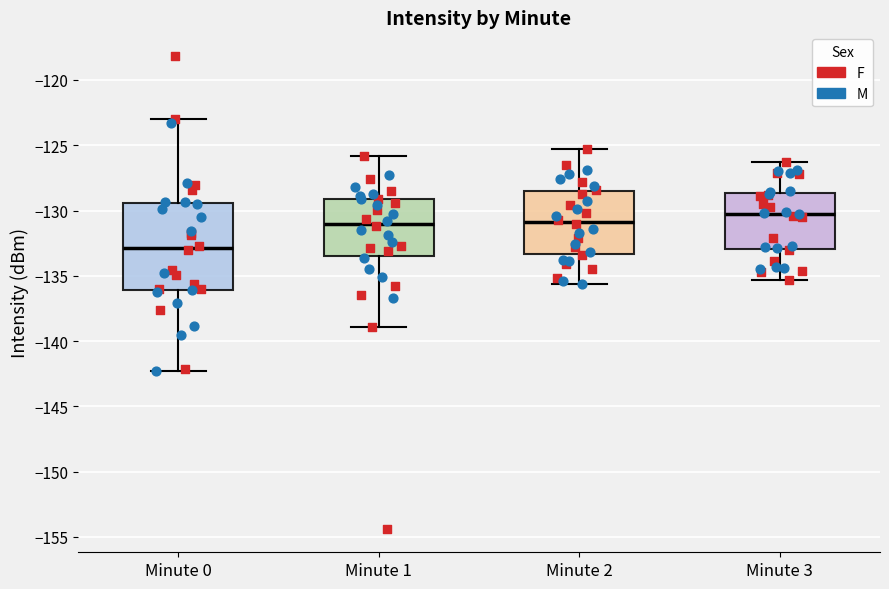

Where does the lower whisker of the box for Minute 2 end on the y-axis? The values are not printed on the chart, so give them approximately, as read against the axis.

-135.5